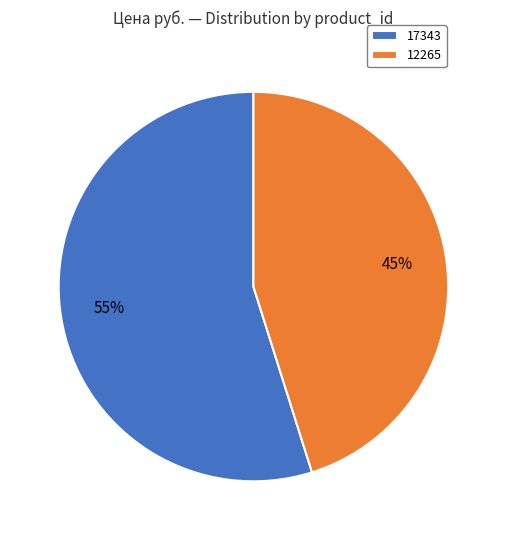

To the nearest percent, what is the combined percentage of 17343 and 12265?

100%